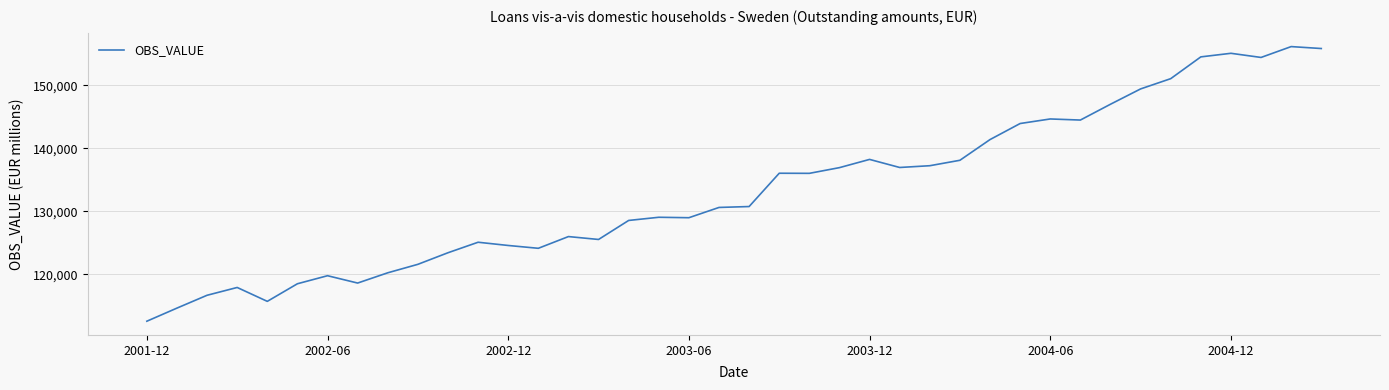

What is the difference between the maximum and minimum values?

43608.8